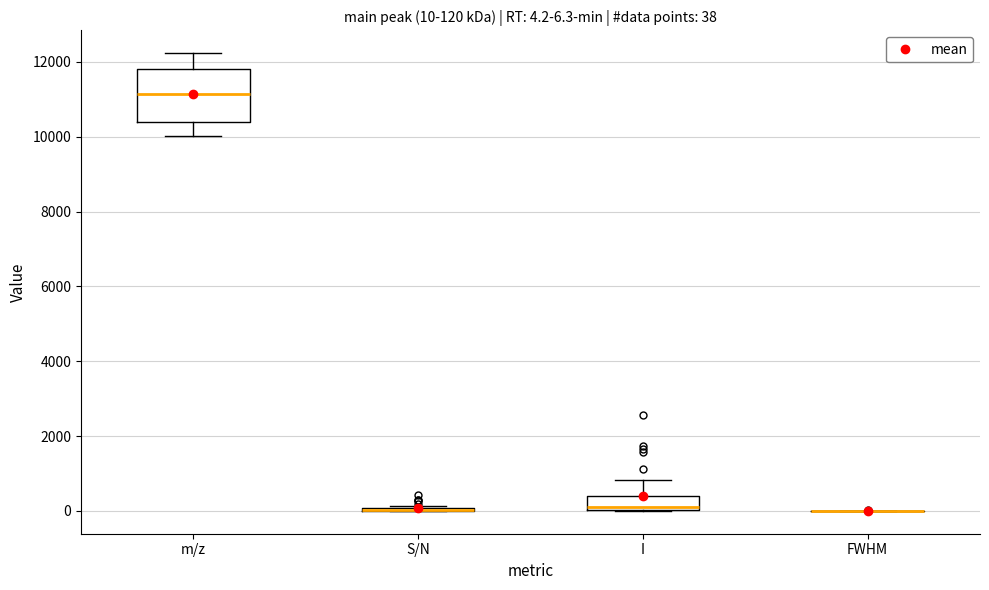

Comparing the boxes themselves (not the whiskers), which one is the tallest?

m/z